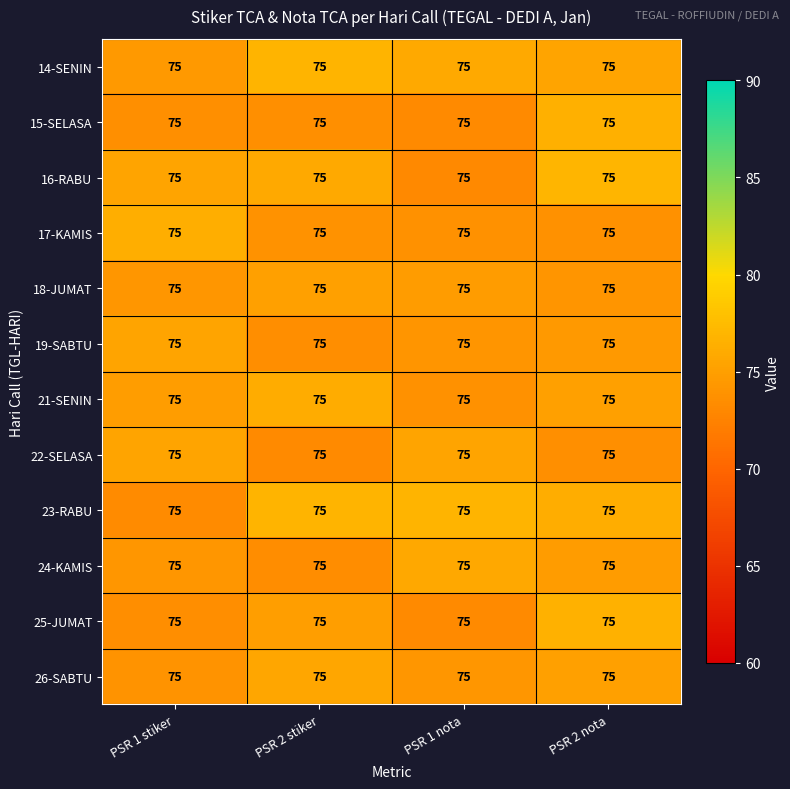

At which label is 22-SELASA closest to 74?

PSR 2 nota